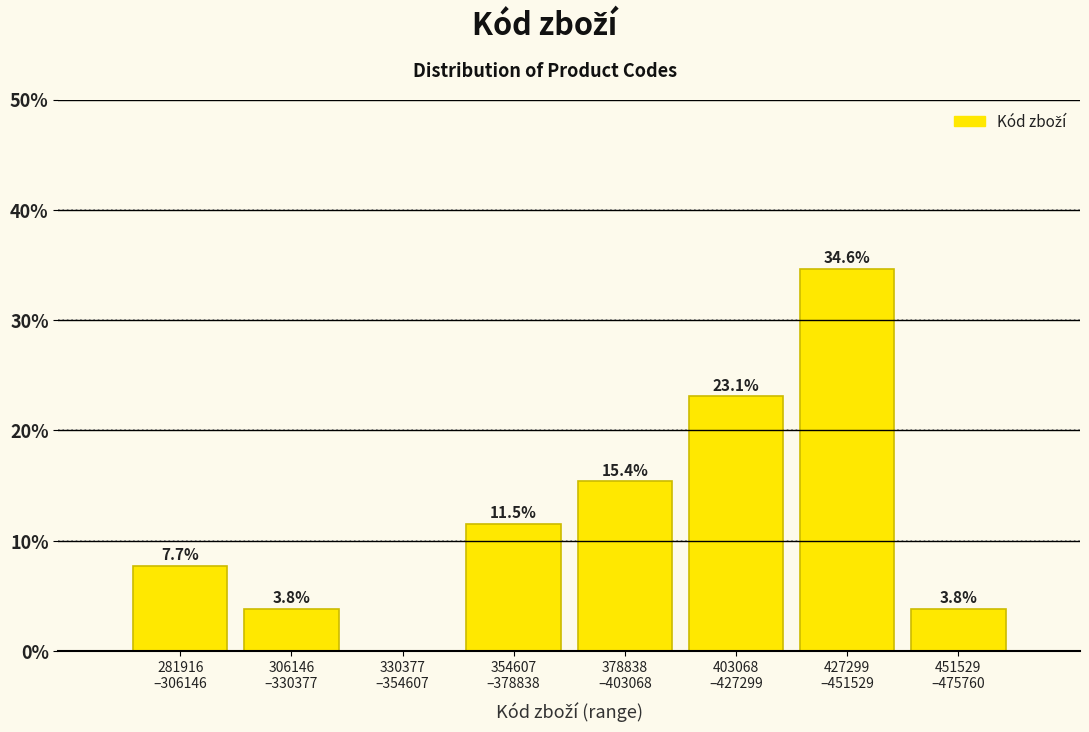

What is the greatest value displayed?

34.6